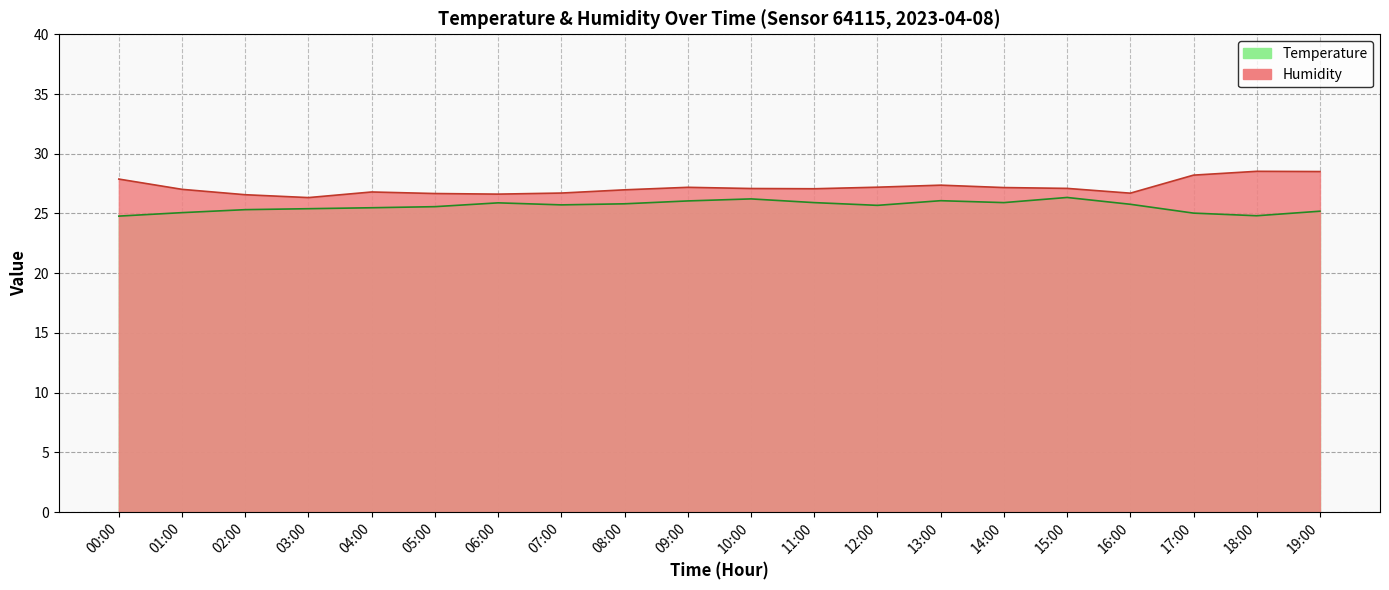

What is the difference between the second highest and second lowest values in the Humidity series?

1.9